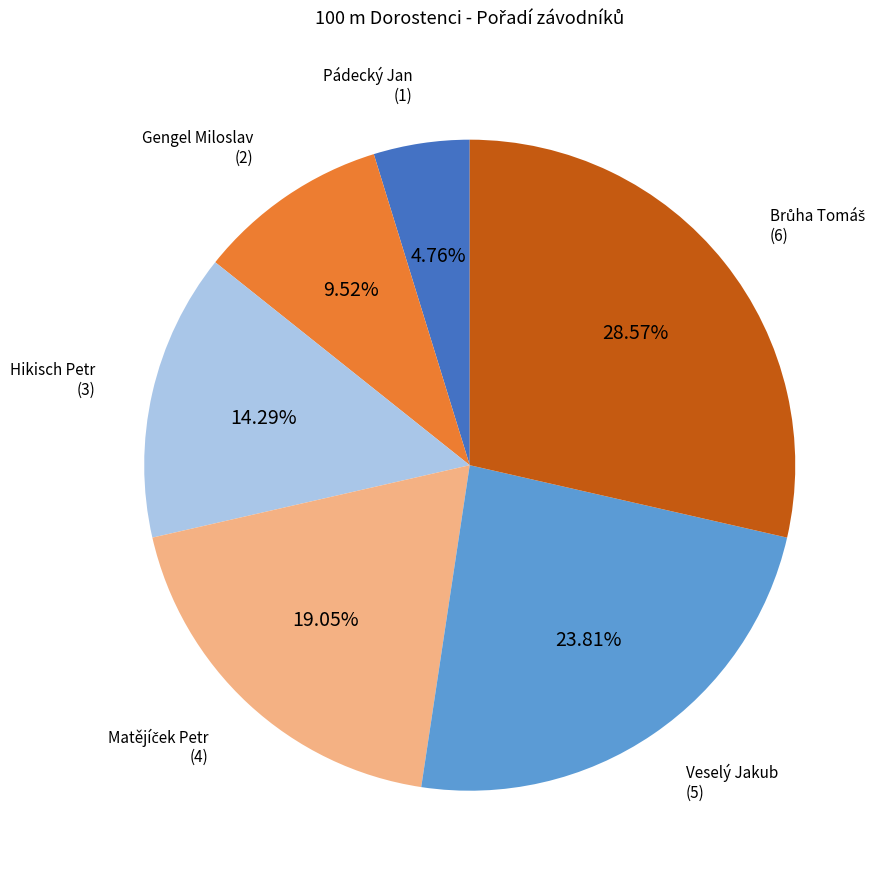

Which category has the smallest portion of the pie?

Pádecký Jan